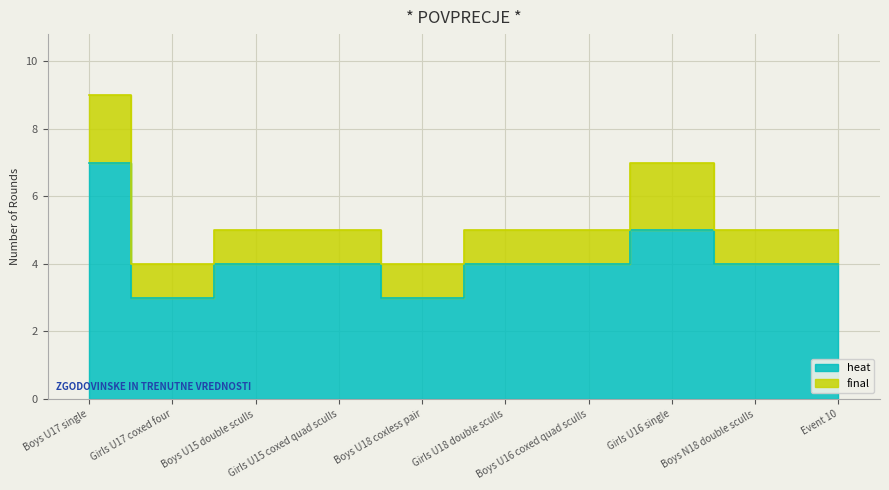

At which category does the data reach its first local valley?

Girls U17 coxed four